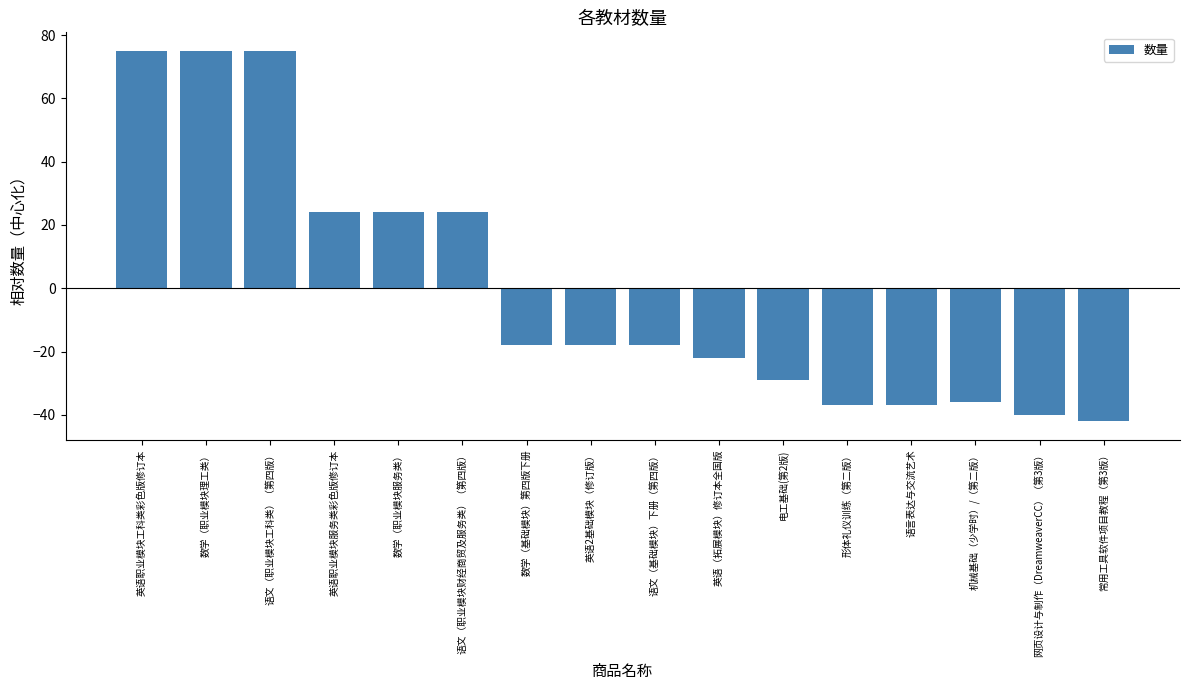

What is the maximum value shown in the chart?

75